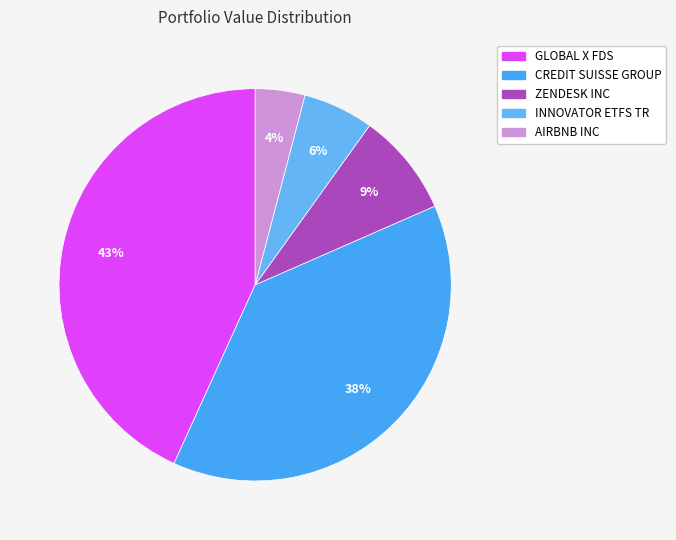

Between INNOVATOR ETFS TR and ZENDESK INC, which is larger?

ZENDESK INC